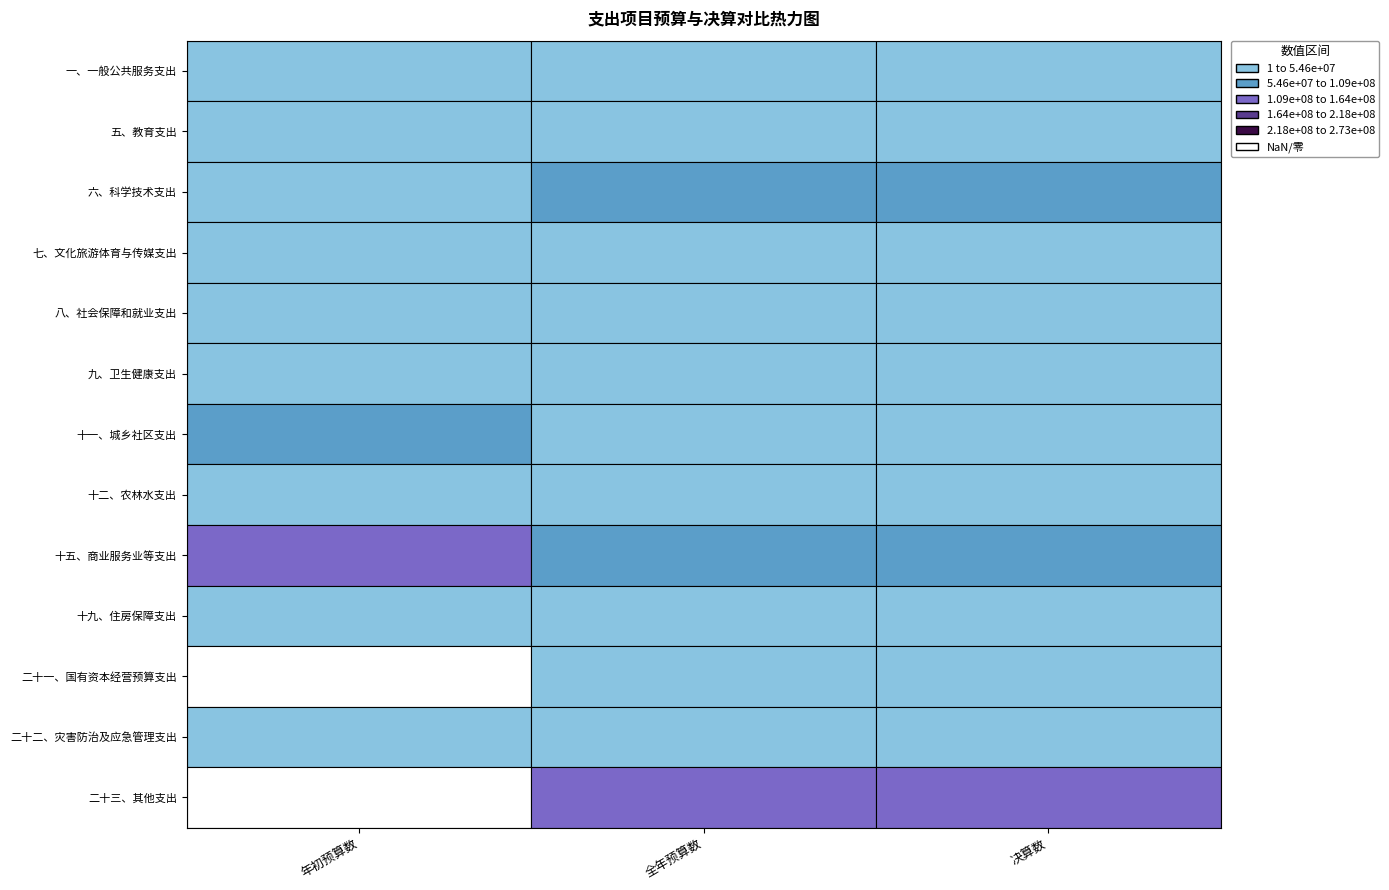

True or false: 一、一般公共服务支出 has a value of 22613875.6 at 年初预算数.

False